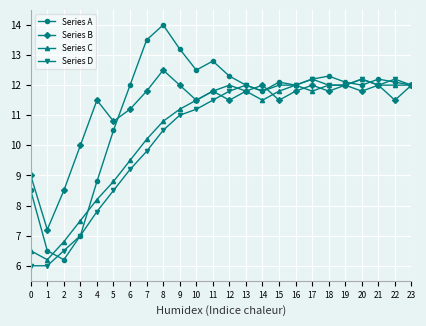

Reading left to right, extract all data points from this chart.

Series A: 0=8.5	1=6.5	2=6.2	3=7.0	4=8.8	5=10.5	6=12.0	7=13.5	8=14.0	9=13.2	10=12.5	11=12.8	12=12.3	13=12.0	14=11.8	15=12.1	16=12.0	17=12.2	18=12.3	19=12.1	20=12.0	21=12.2	22=12.1	23=12.0
Series B: 0=9.0	1=7.2	2=8.5	3=10.0	4=11.5	5=10.8	6=11.2	7=11.8	8=12.5	9=12.0	10=11.5	11=11.8	12=11.5	13=11.8	14=12.0	15=11.5	16=11.8	17=12.0	18=11.8	19=12.0	20=11.8	21=12.0	22=11.5	23=12.0
Series C: 0=6.5	1=6.2	2=6.8	3=7.5	4=8.2	5=8.8	6=9.5	7=10.2	8=10.8	9=11.2	10=11.5	11=11.8	12=12.0	13=11.8	14=11.5	15=11.8	16=12.0	17=11.8	18=12.0	19=12.0	20=12.2	21=12.0	22=12.0	23=12.0
Series D: 0=6.0	1=6.0	2=6.5	3=7.0	4=7.8	5=8.5	6=9.2	7=9.8	8=10.5	9=11.0	10=11.2	11=11.5	12=11.8	13=12.0	14=11.8	15=12.0	16=12.0	17=12.2	18=12.0	19=12.0	20=12.2	21=12.0	22=12.2	23=12.0